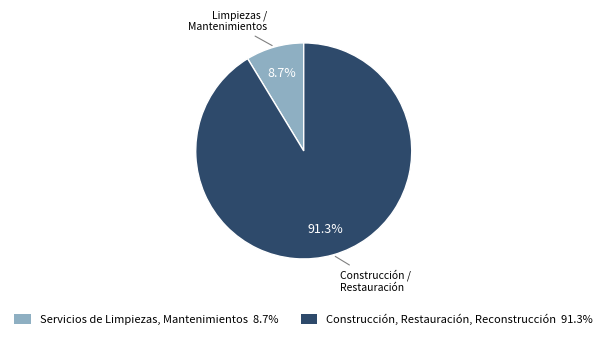

Which has a higher value, Construcción, Restauración, Reconstrucción or Servicios de Limpiezas, Mantenimientos?

Construcción, Restauración, Reconstrucción